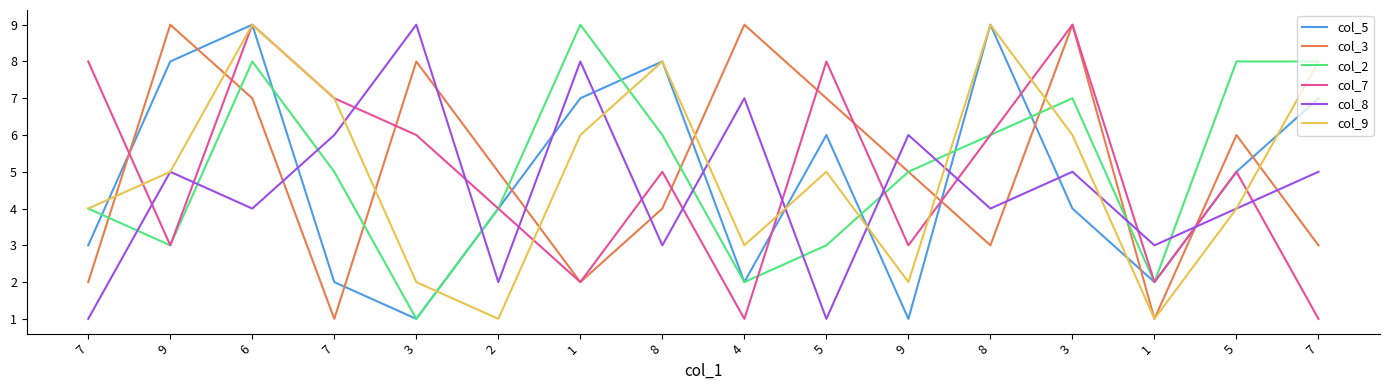

What are all the series names shown in the legend?

col_5, col_3, col_2, col_7, col_8, col_9